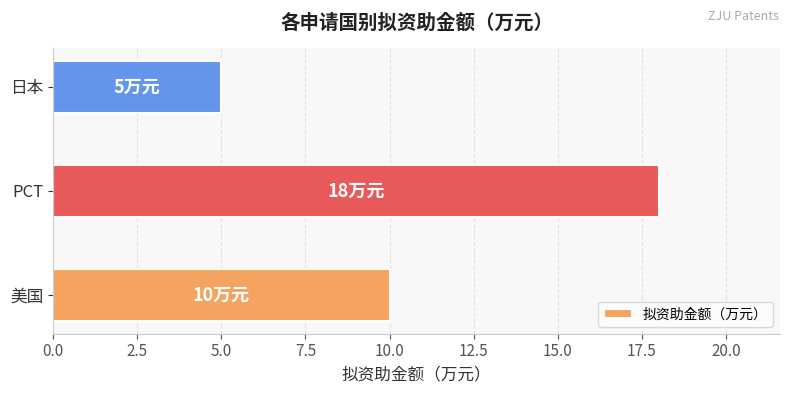

List the labels in order of value, smallest first.

日本, 美国, PCT